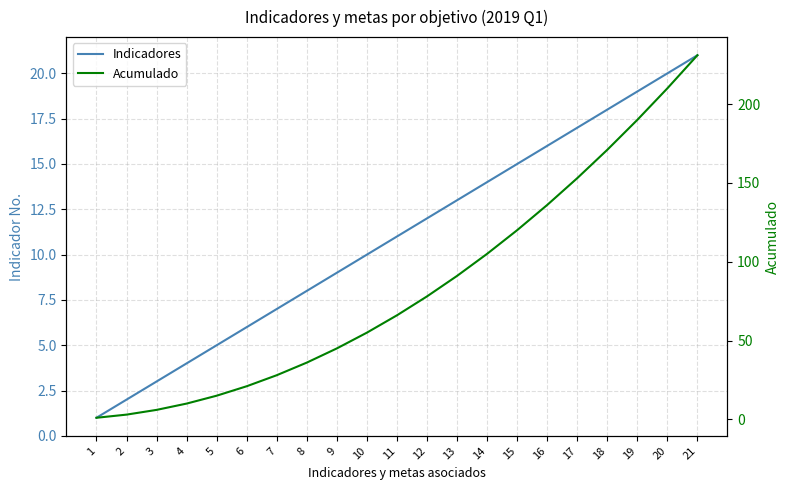

True or false: Acumulado has more than 1 points higher than both neighbors.

False